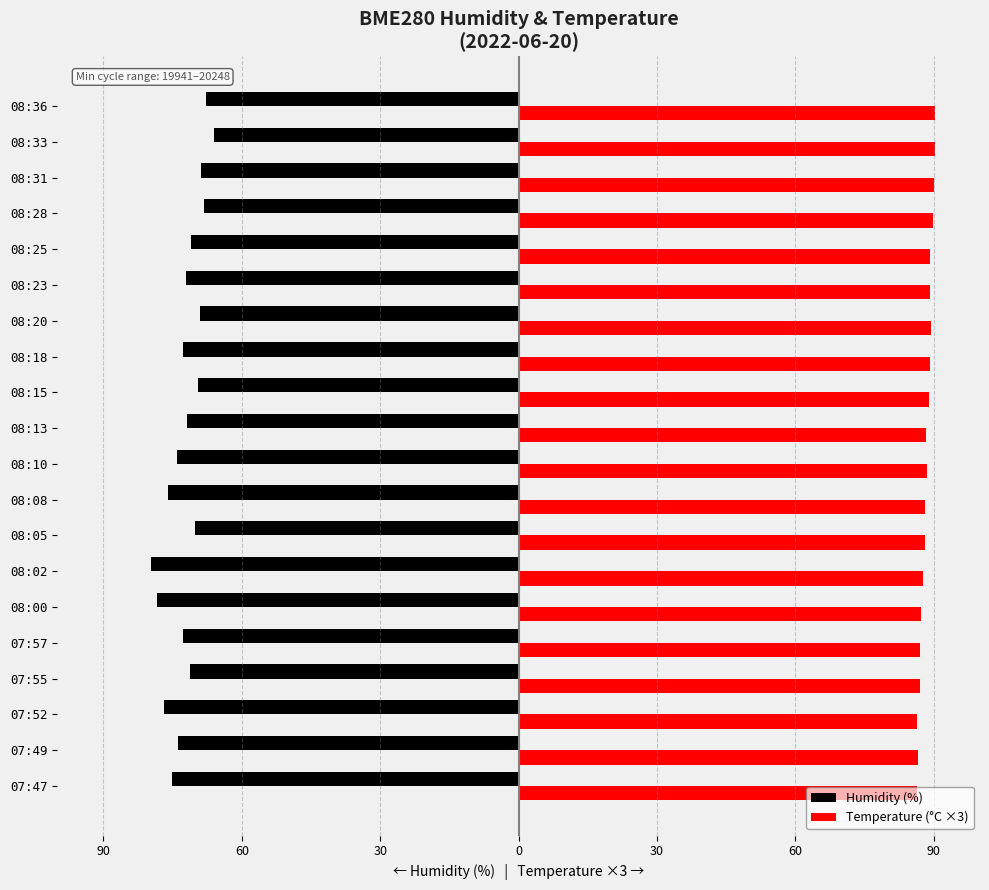

What is the value of the Humidity (%) bar at the 12th from the left?

-69.4